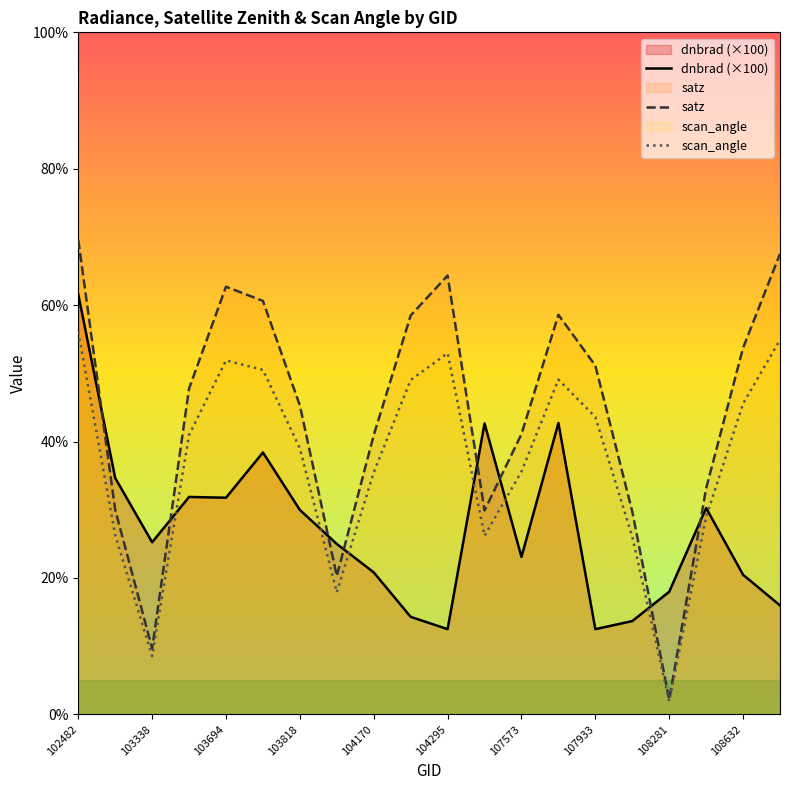

Count the number of categories in the chart.

20